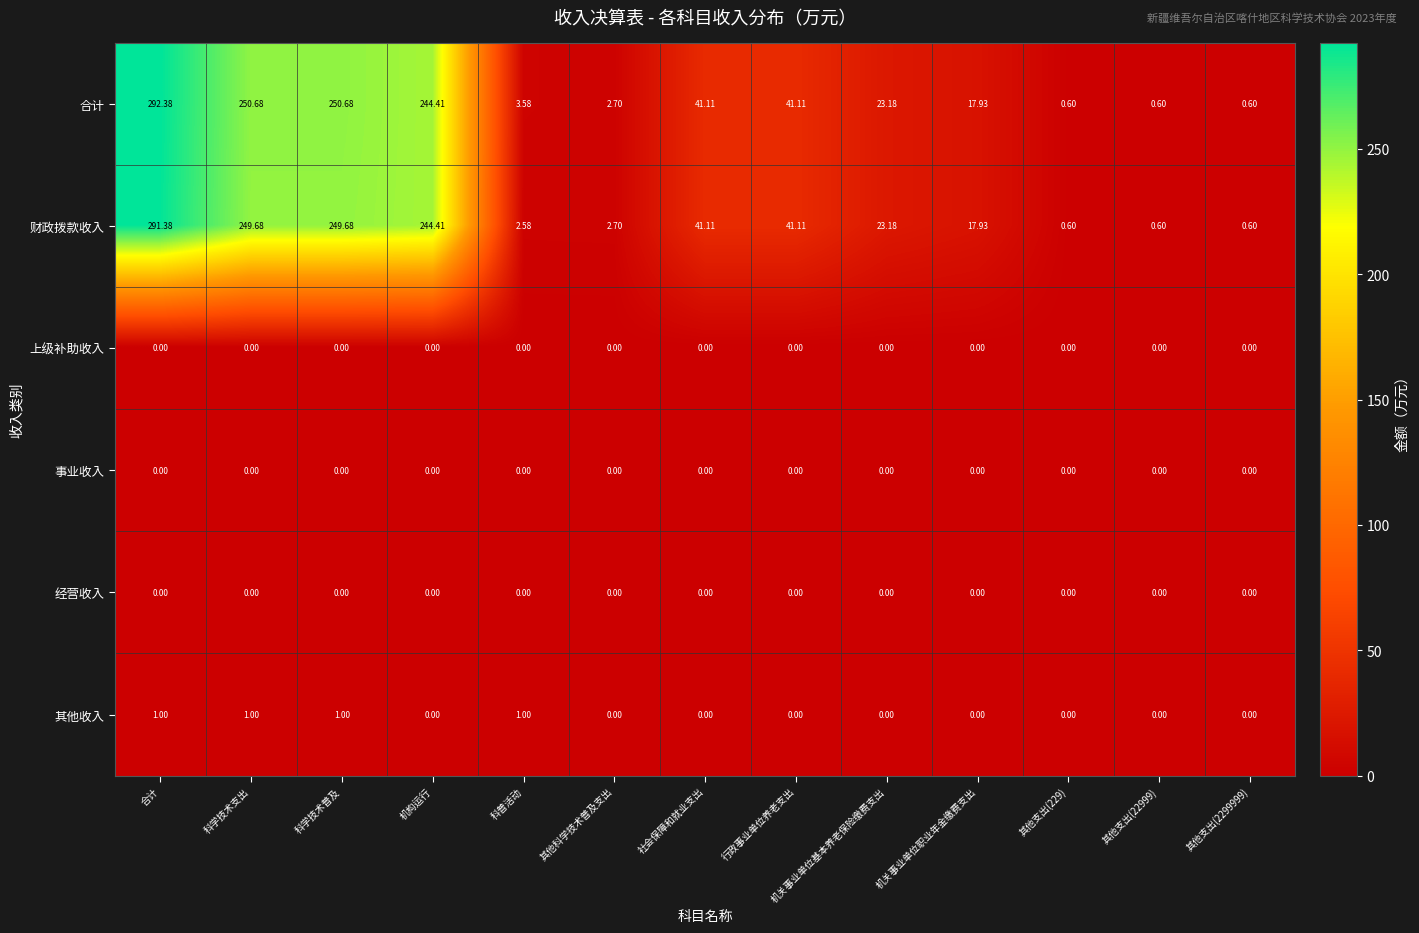

At how many categories does at least one series exceed 63?

4